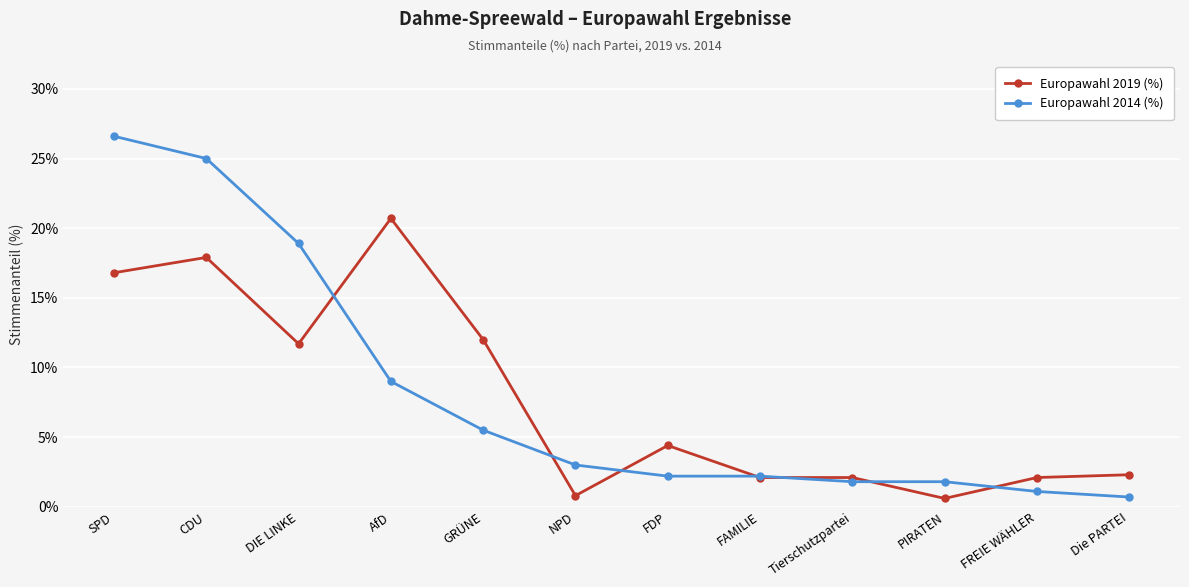

How many data points does each series have?

12